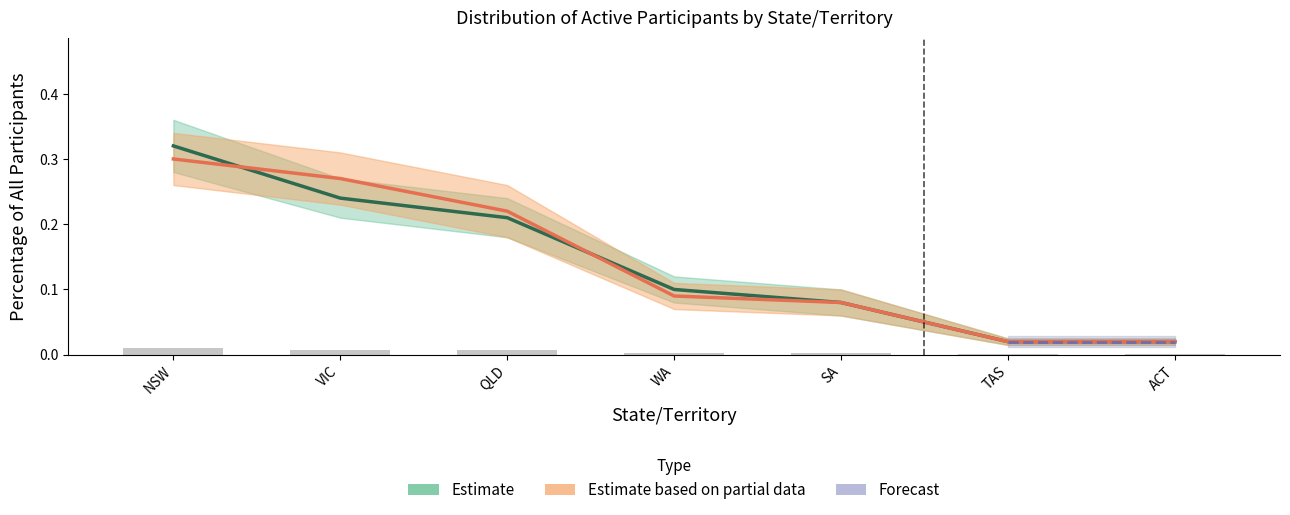

At which label does All participants reach its minimum?

TAS